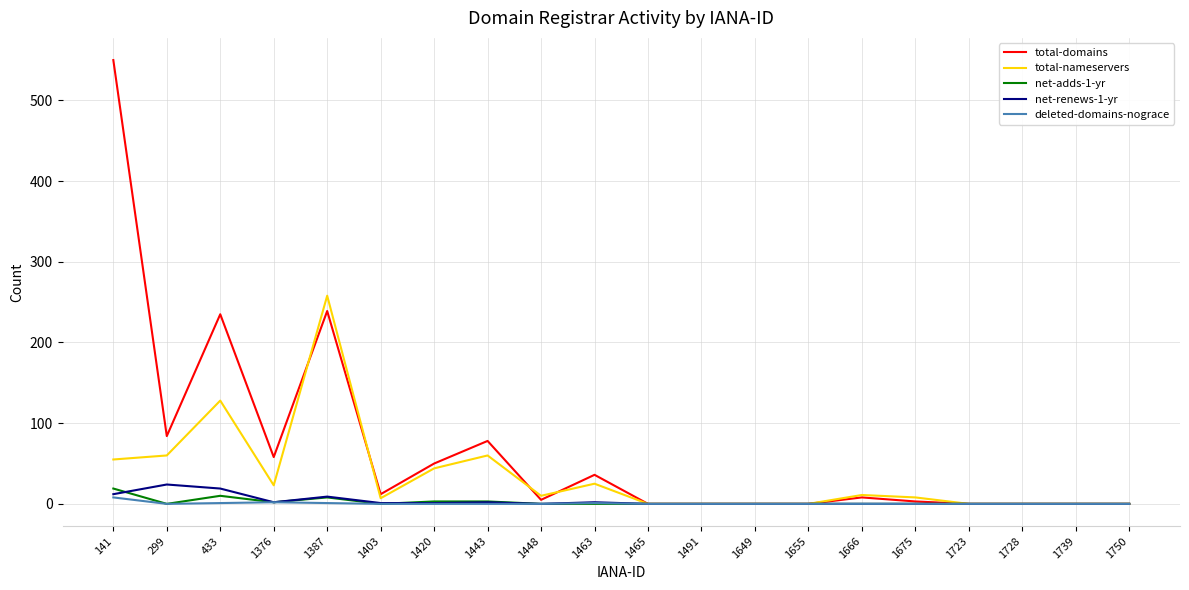

Which series has the largest total across all categories?

total-domains